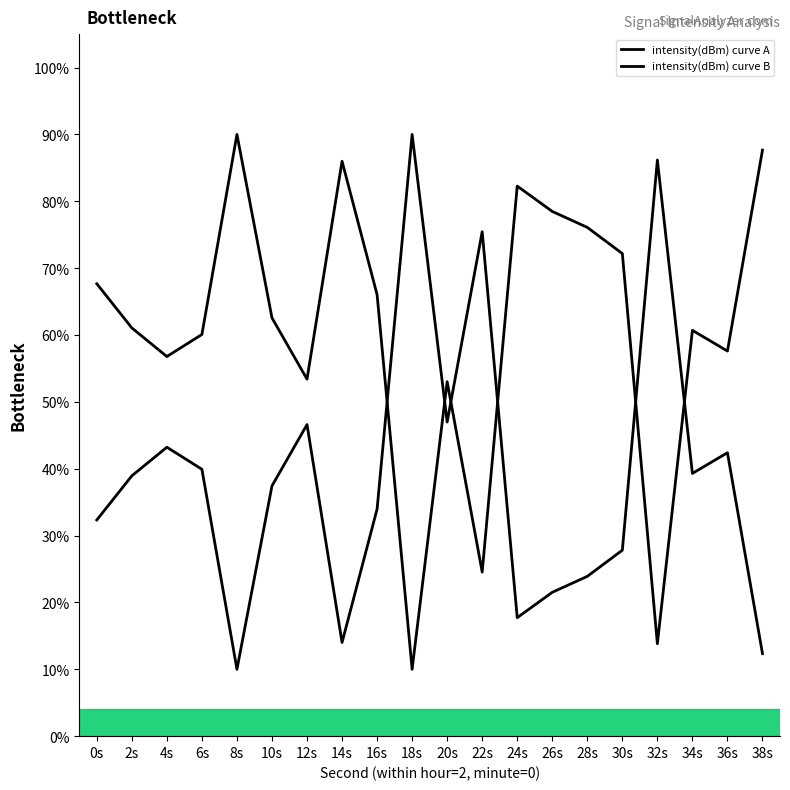

What is the minimum value for intensity(dBm) curve A?

10.0